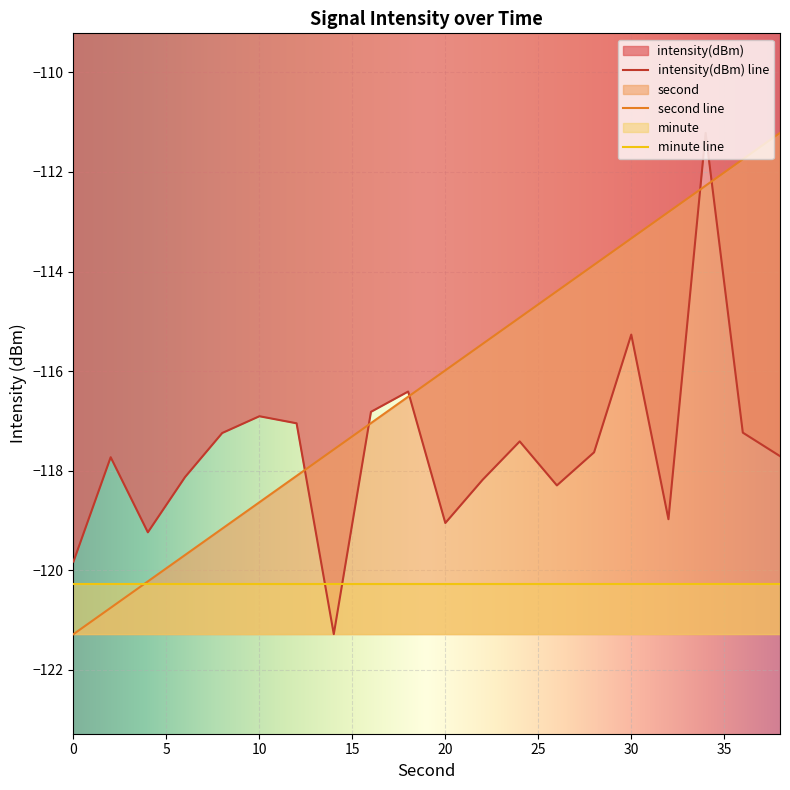

True or false: second has a value of -27.9 at 20.

False